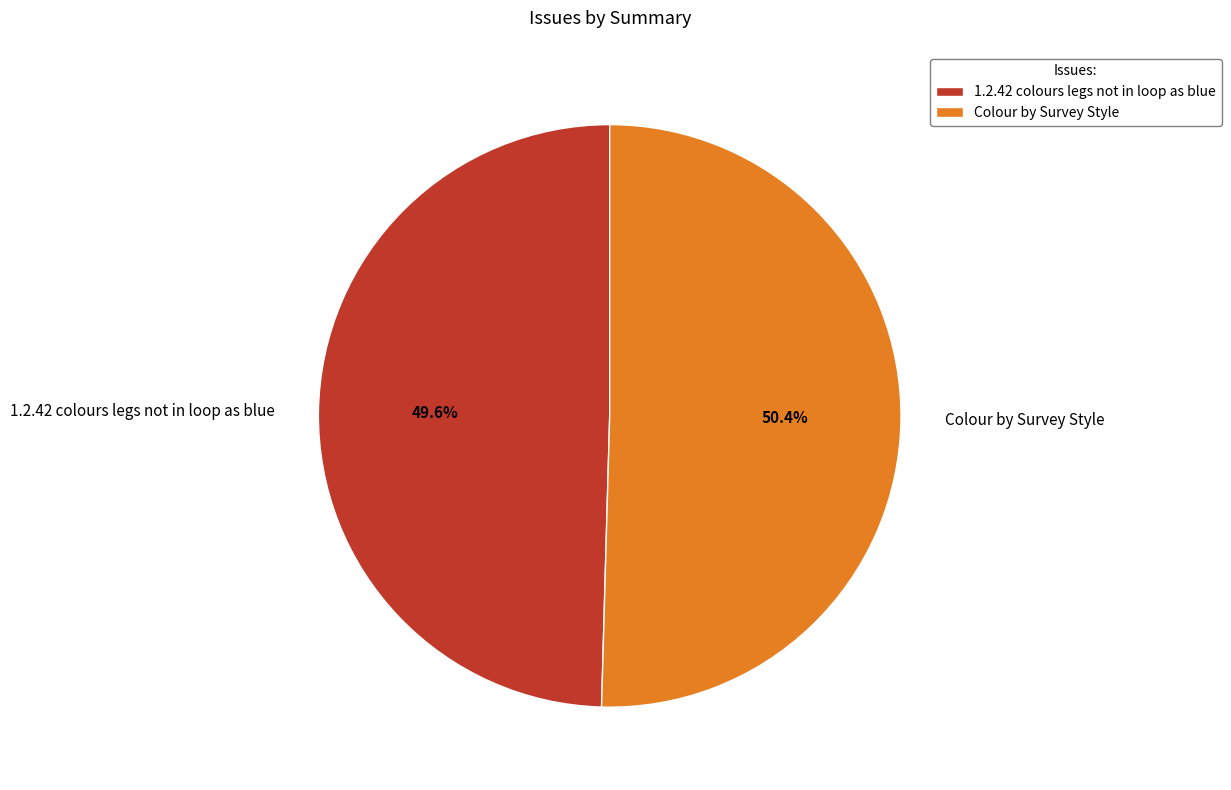

True or false: 1.2.42 colours legs not in loop as blue accounts for 39% of the total.

False